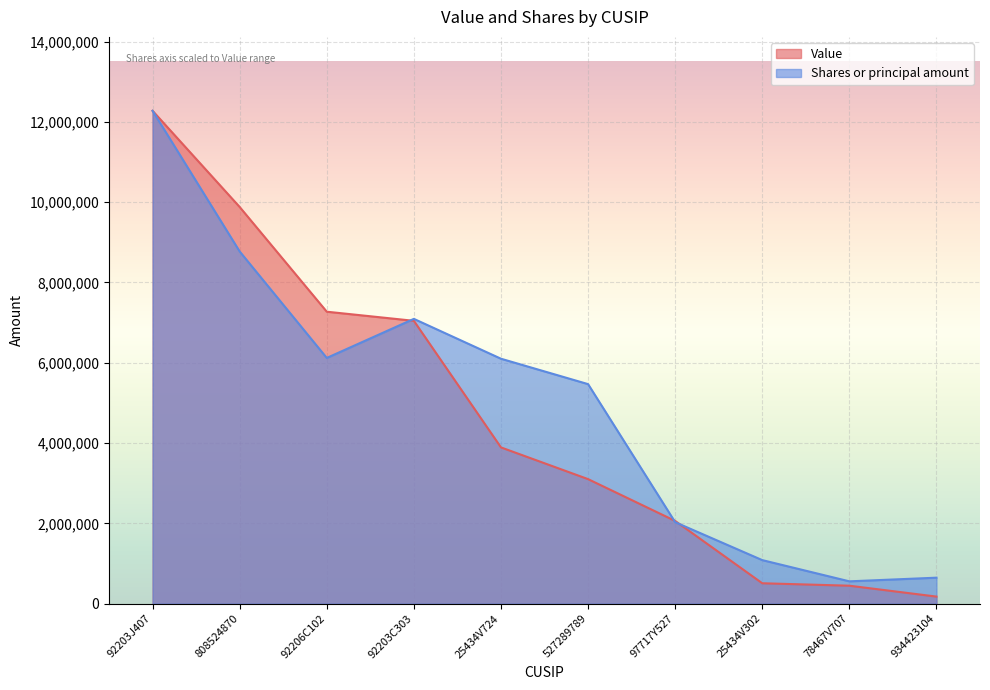

At which category is the sum across all series the highest?

92203J407